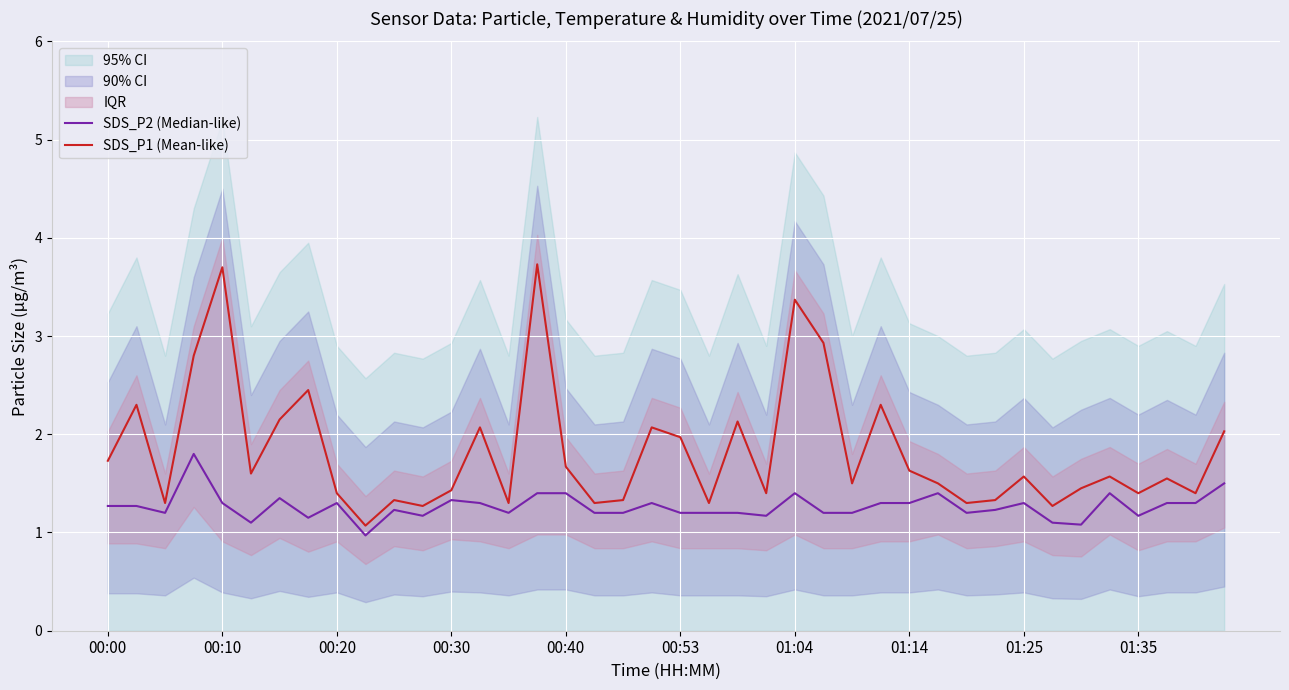

Is it true that SDS_P1 (Mean-like) equals 0.5 at 00:00?

False